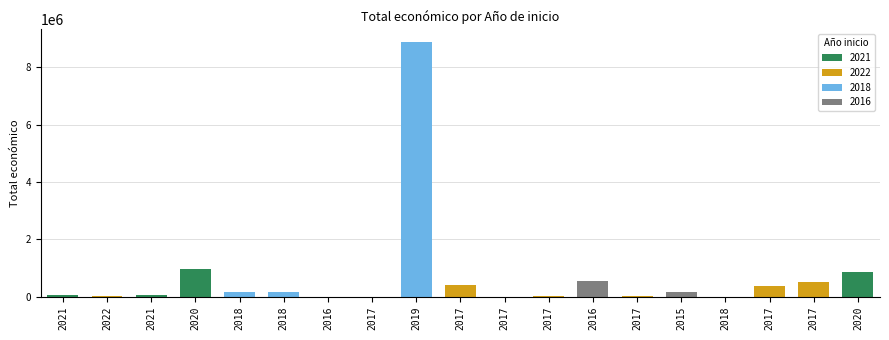

Where is the data nearest to the value 4440324?

2020